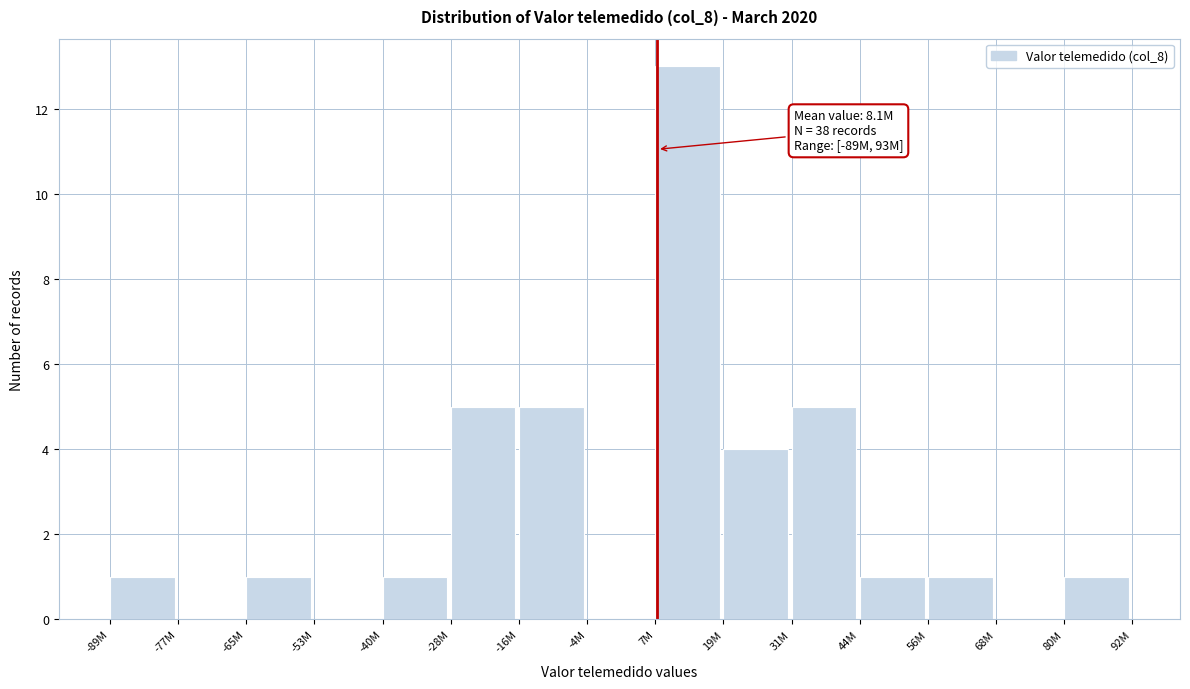

Reading right to left, extract all data points from this chart.

80M=1	68M=0	56M=1	44M=1	31M=5	19M=4	7M=13	-4M=0	-16M=5	-28M=5	-40M=1	-53M=0	-65M=1	-77M=0	-89M=1